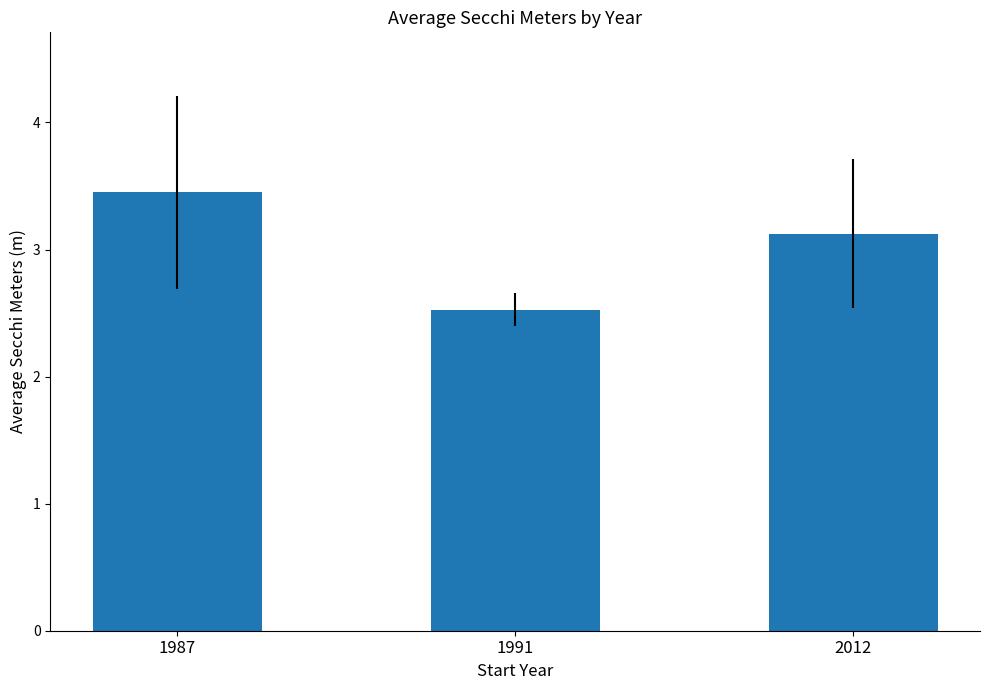

What is the sum of all values?

9.1